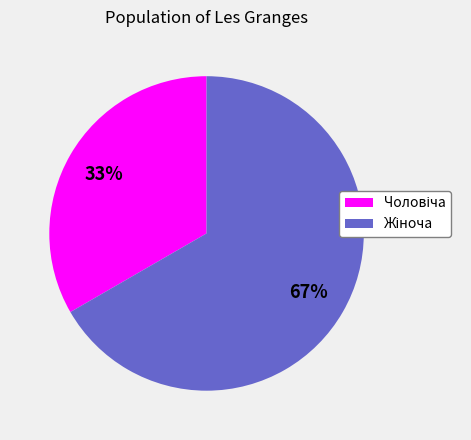

To the nearest percent, what is the average slice percentage?

50%